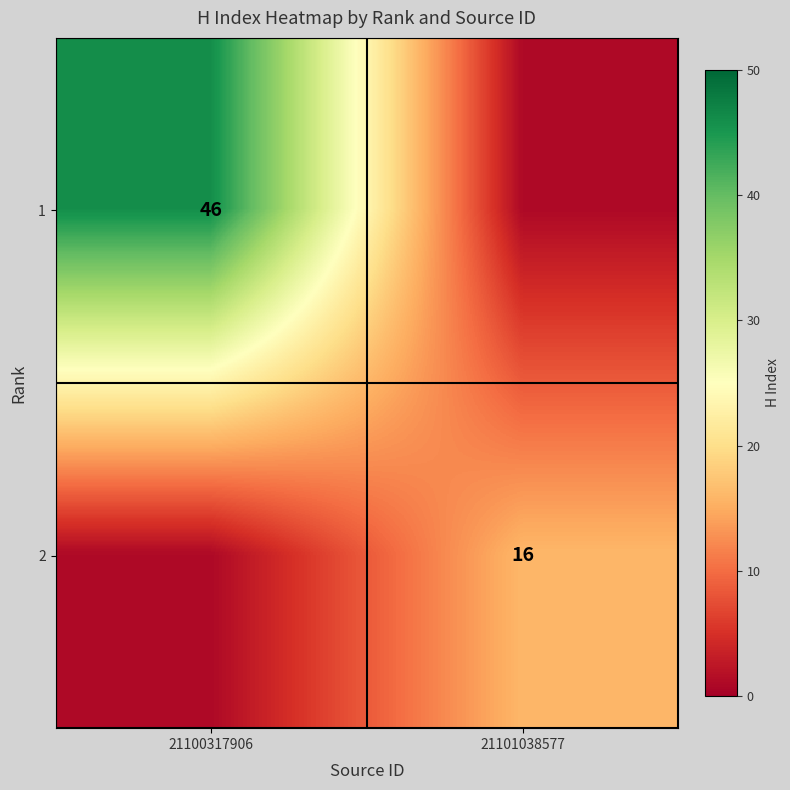

At which category is the sum across all series the highest?

21100317906